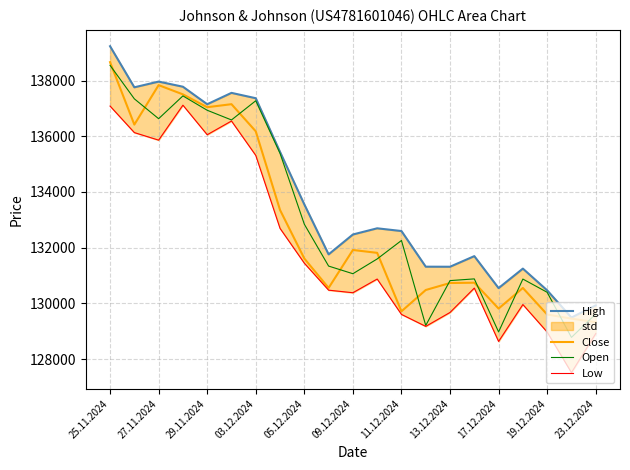

Which category has the lowest value in the Low series?

19